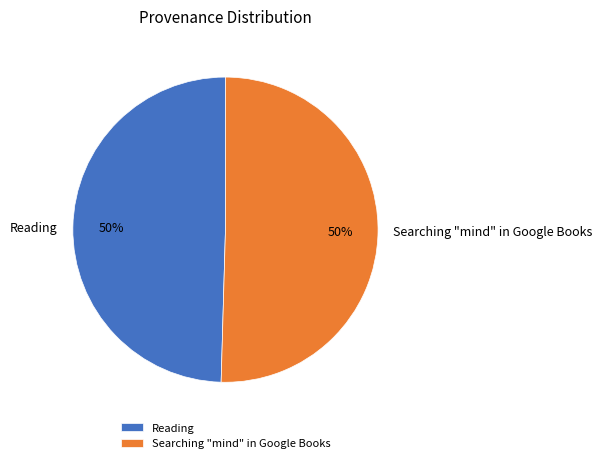

Is the sum of Searching "mind" in Google Books and Reading greater than half?

Yes